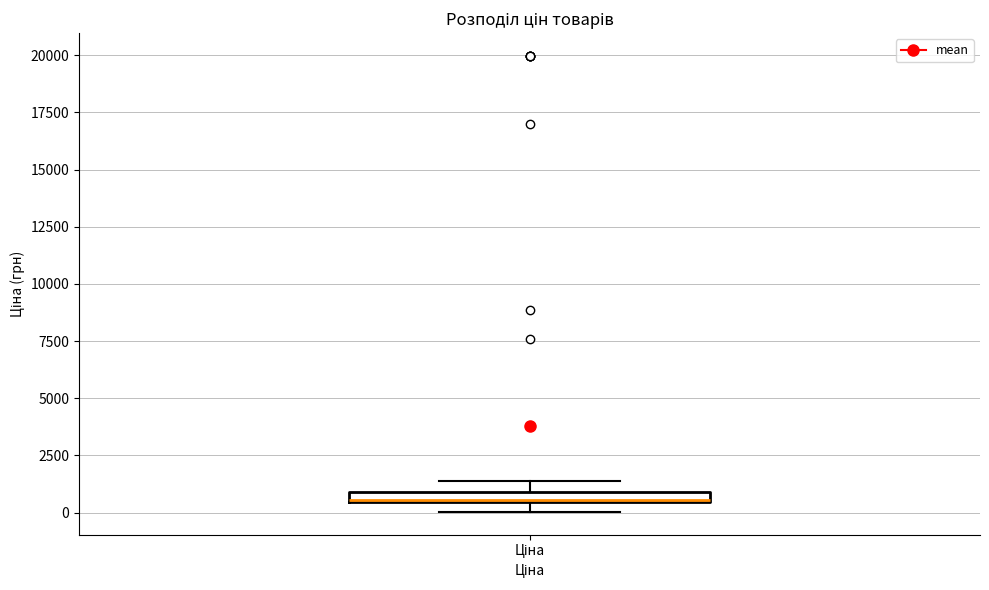

Where is the lower edge of the box for Ціна on the y-axis? The values are not printed on the chart, so give them approximately, as read against the axis.

500